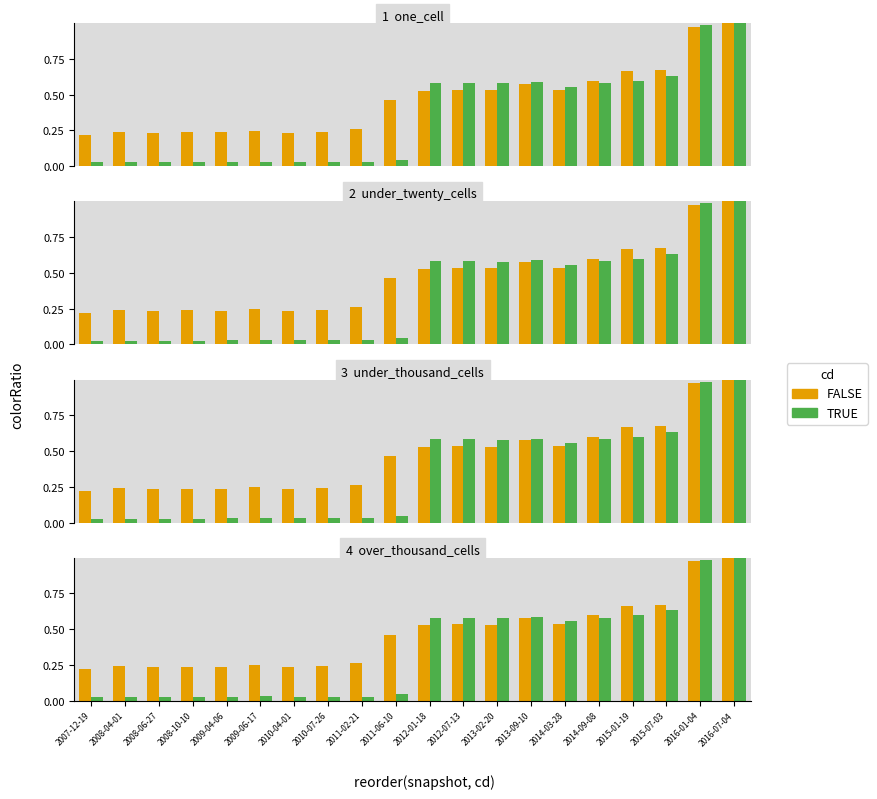

Reading left to right, extract all data points from this chart.

FALSE: 2007-12-19=0.2	2008-04-01=0.2	2008-06-27=0.2	2008-10-10=0.2	2009-04-06=0.2	2009-06-17=0.2	2010-04-01=0.2	2010-07-26=0.2	2011-02-21=0.3	2011-06-10=0.5	2012-01-18=0.5	2012-07-13=0.5	2013-02-20=0.5	2013-09-10=0.6	2014-03-28=0.5	2014-09-08=0.6	2015-01-19=0.7	2015-07-03=0.7	2016-01-04=1.0	2016-07-04=1.0
TRUE: 2007-12-19=0.0	2008-04-01=0.0	2008-06-27=0.0	2008-10-10=0.0	2009-04-06=0.0	2009-06-17=0.0	2010-04-01=0.0	2010-07-26=0.0	2011-02-21=0.0	2011-06-10=0.0	2012-01-18=0.6	2012-07-13=0.6	2013-02-20=0.6	2013-09-10=0.6	2014-03-28=0.6	2014-09-08=0.6	2015-01-19=0.6	2015-07-03=0.6	2016-01-04=1.0	2016-07-04=1.0